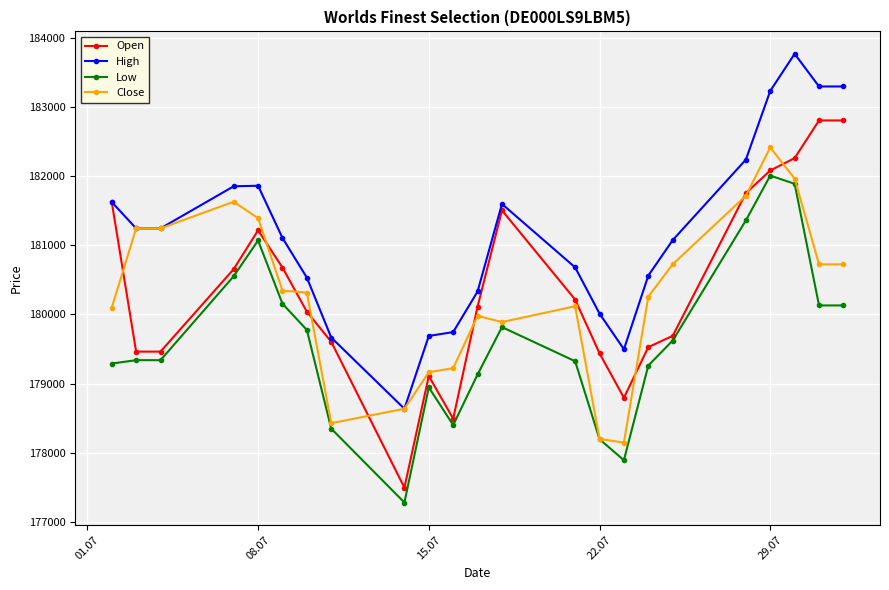

What are all the series names shown in the legend?

Open, High, Low, Close